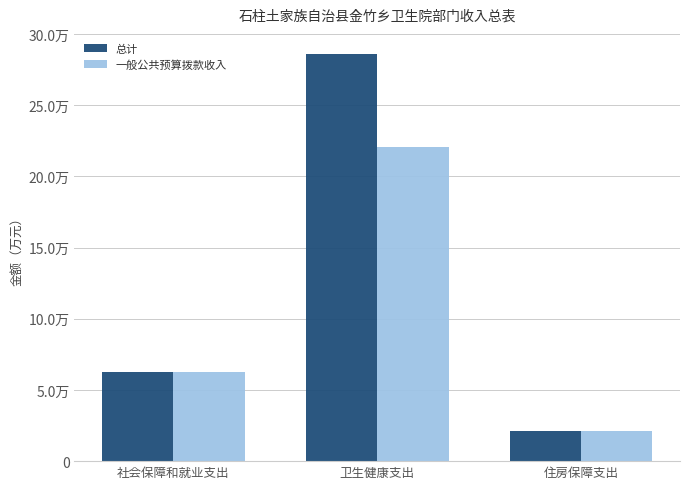

Reading left to right, transcribe all the data shown in this chart.

总计: 社会保障和就业支出=6.2	卫生健康支出=28.6	住房保障支出=2.1
一般公共预算拨款收入: 社会保障和就业支出=6.2	卫生健康支出=22.0	住房保障支出=2.1